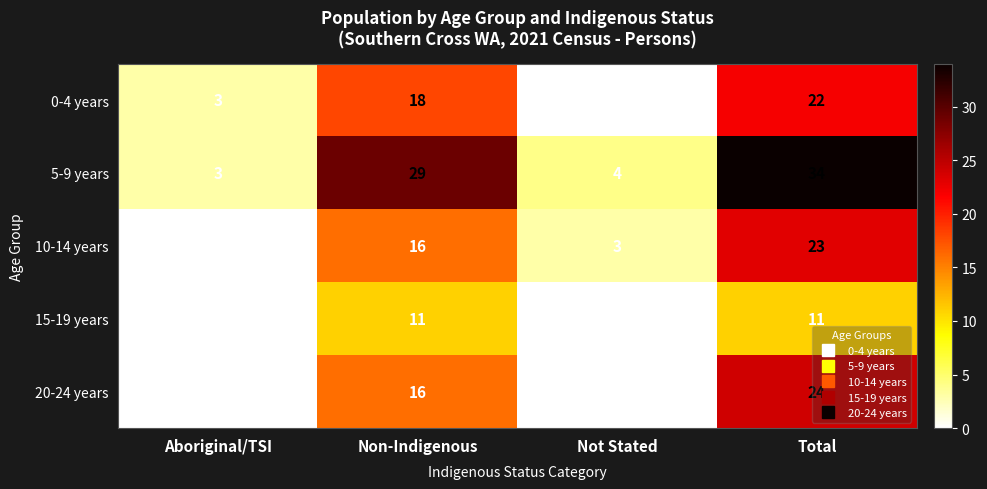

The value of 20-24 years at Not Stated is 10. True or false?

False